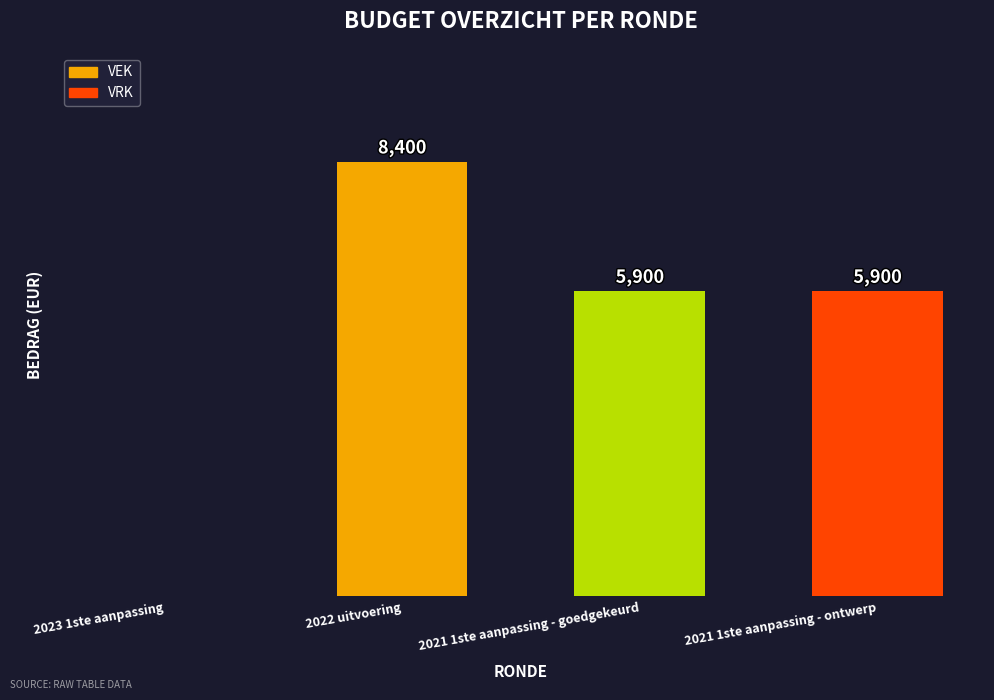

Where does the data first go above 5900?

2022 uitvoering